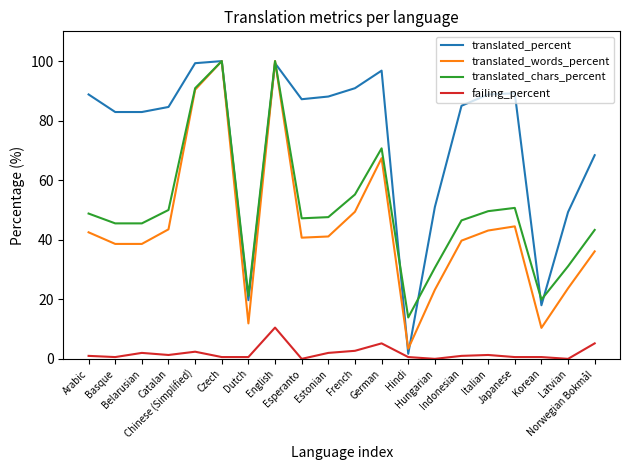

How many lines are shown in the chart?

4